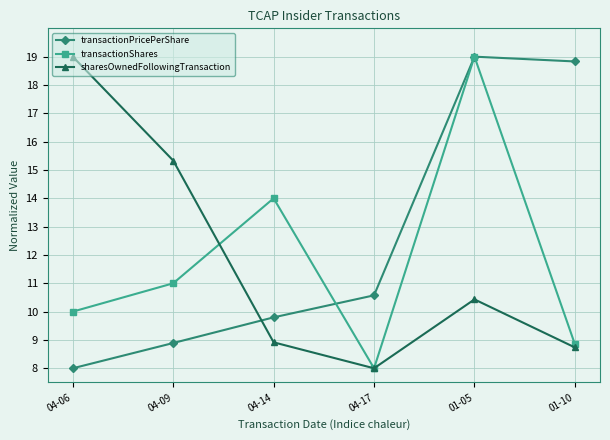

List the labels in order of transactionShares value, largest first.

01-05, 04-14, 04-09, 04-06, 01-10, 04-17